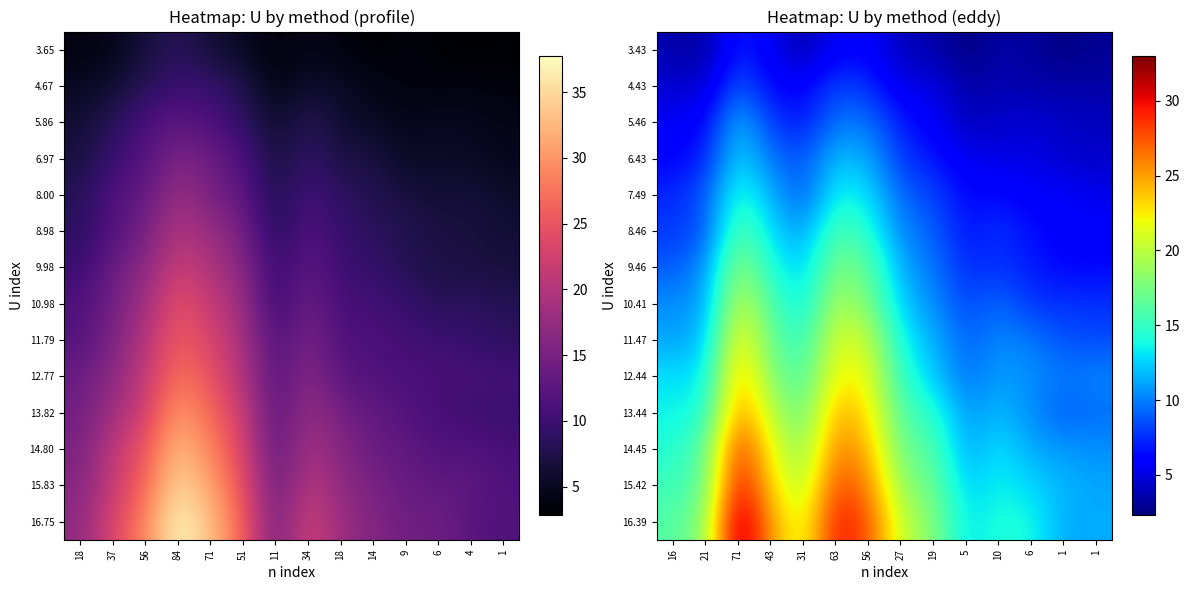

How many data points in 3.43 are above 3?

11